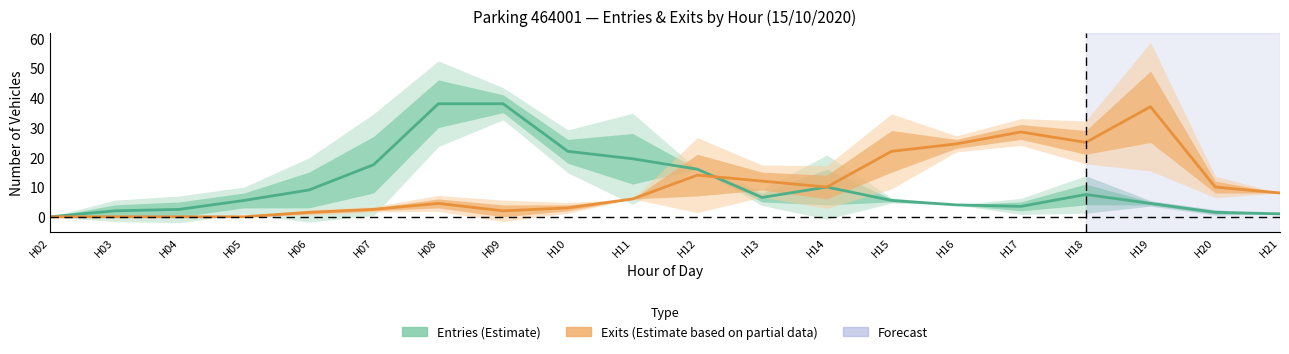

Which series changed the most between H10 and H17?

Exits (Estimate based on partial data)